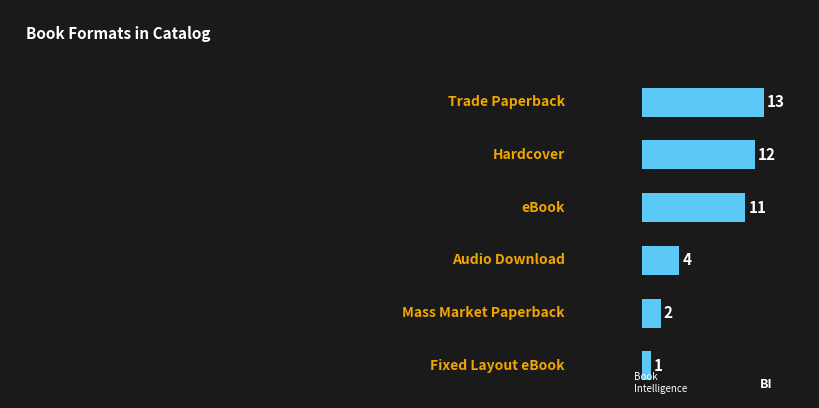

What is the difference between the second highest and minimum values?

11